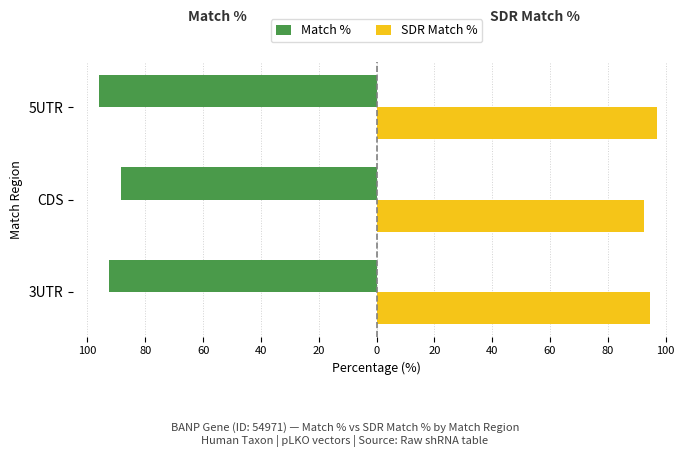

Which series has the widest spread of values?

Match %